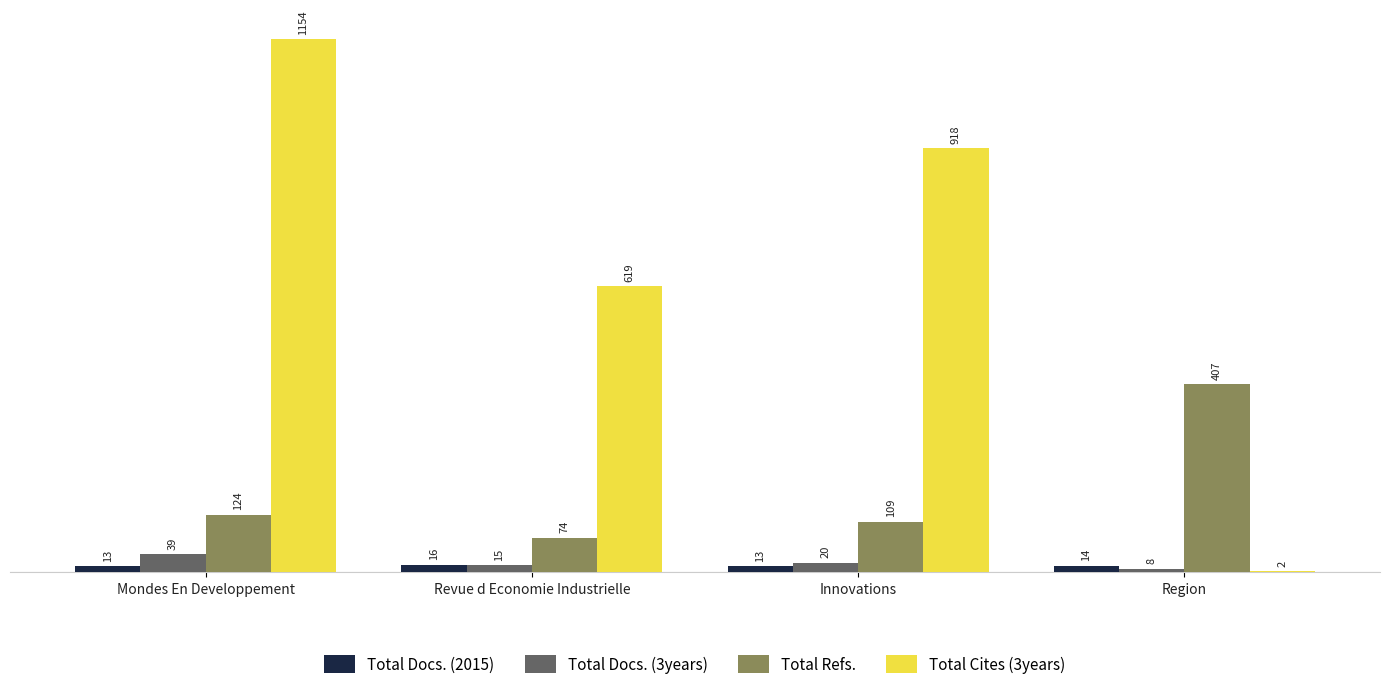

What is the sum of all Total Docs. (3years) values?

82